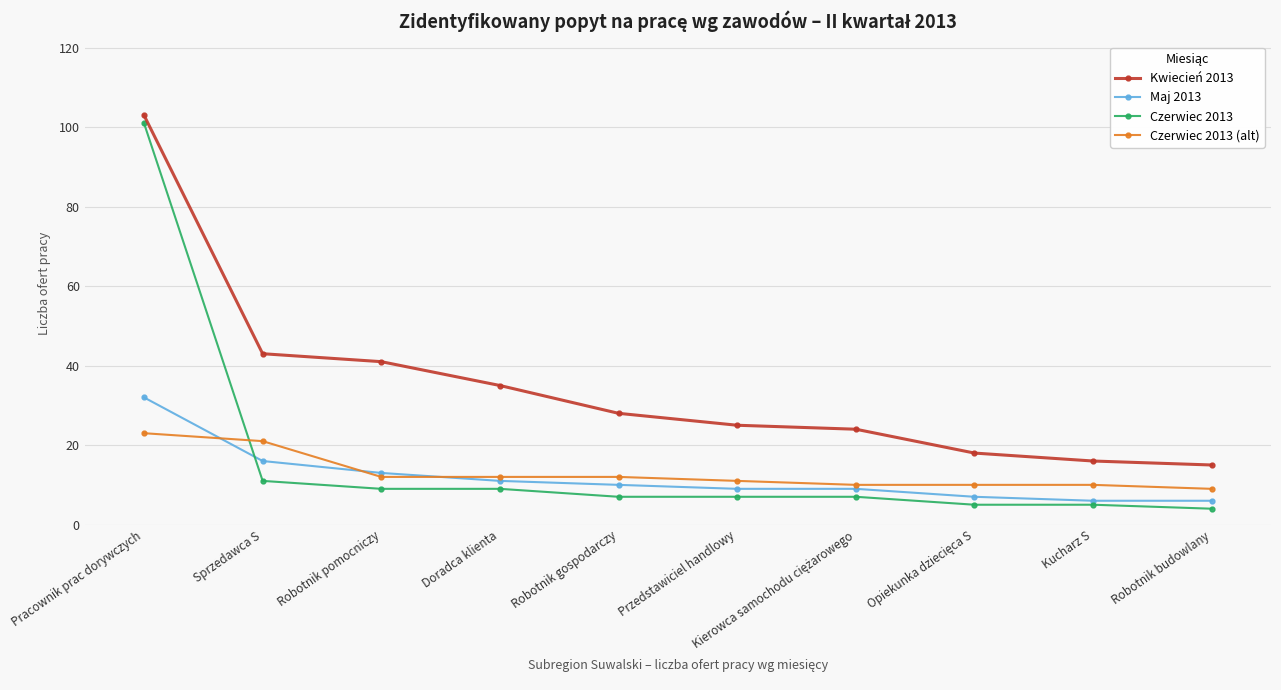

At which category is the sum across all series the highest?

Pracownik prac dorywczych